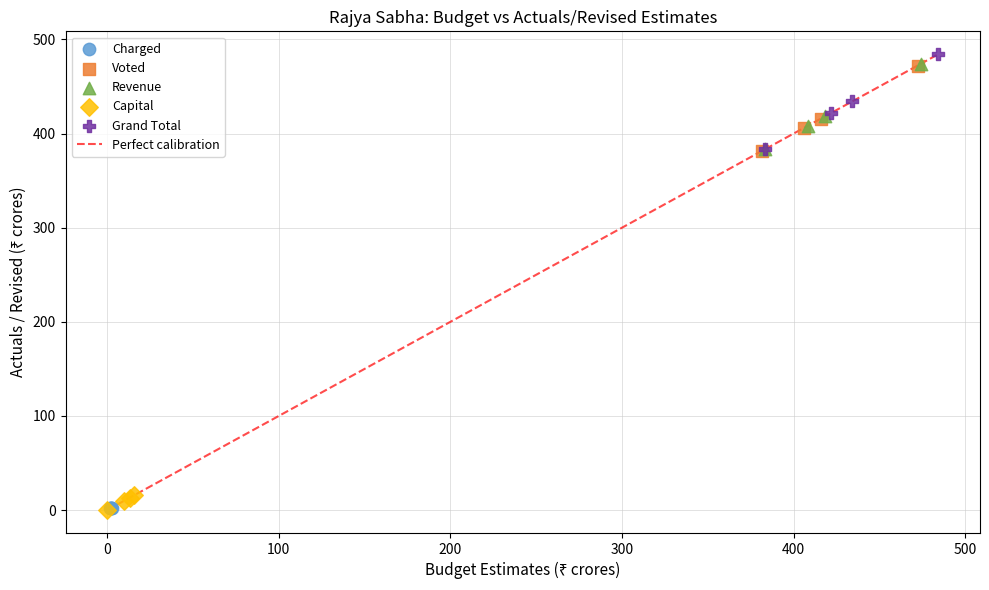

Which series has the widest spread of Y values?

Grand Total